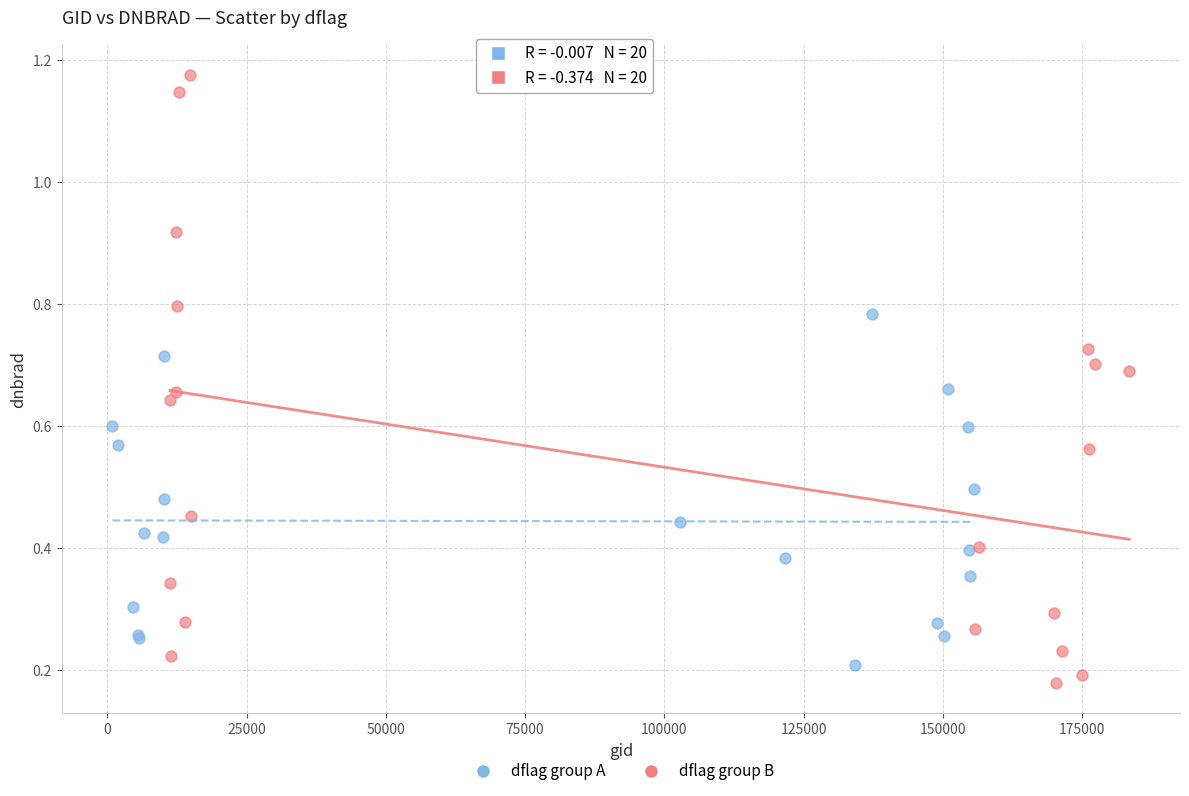

Which series reaches the maximum Y coordinate?

dflag group B